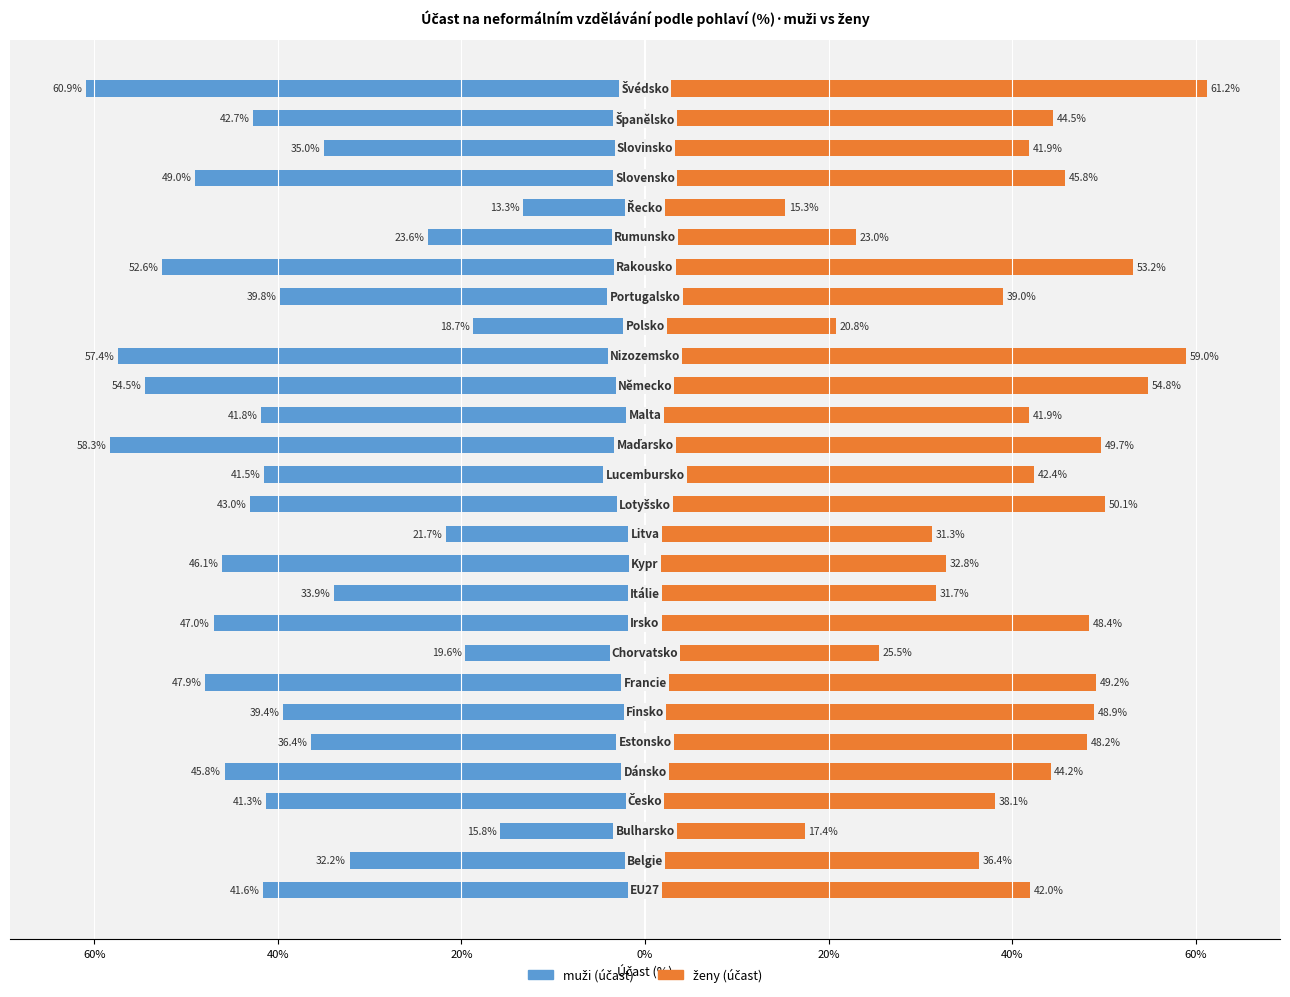

How many bars are there in each group?

2